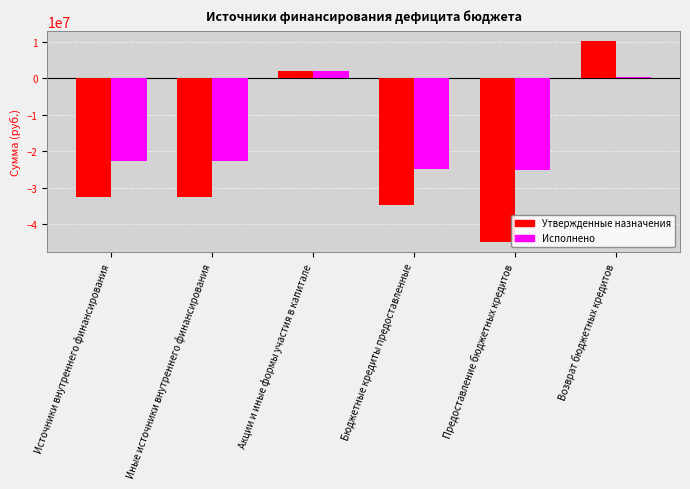

Which series changed the most between Источники внутреннего финансирования and Акции и иные формы участия в капитале?

Утвержденные назначения